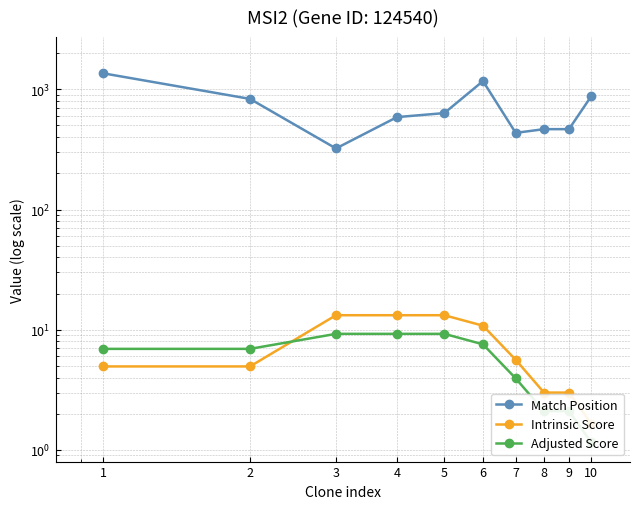

At which category is the sum across all series the highest?

1